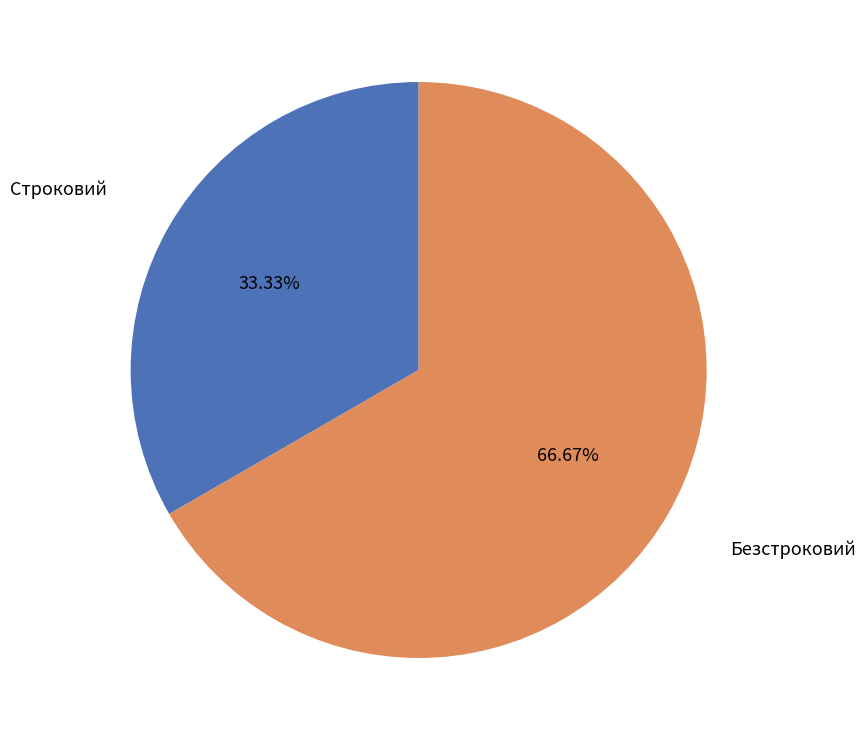

To the nearest percent, what percentage of the pie is Безстроковий?

67%